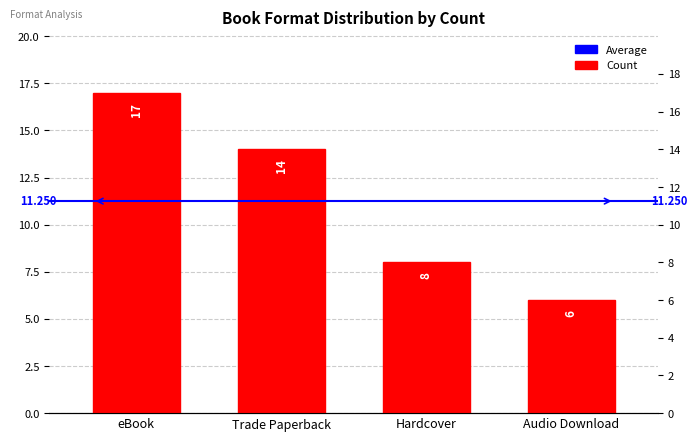

What is the sum of the values at Hardcover and Audio Download?

14